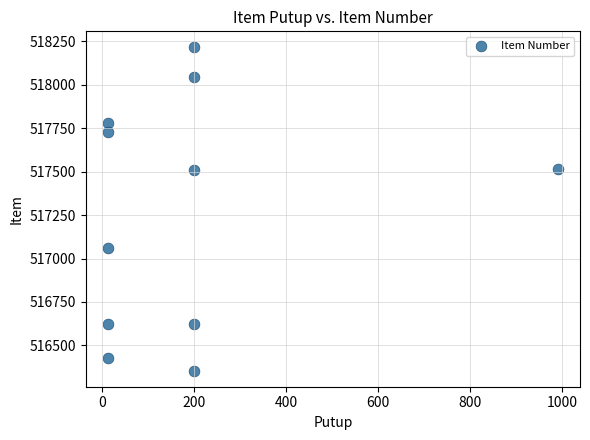

What is the range of X values (max minus min)?

977.0